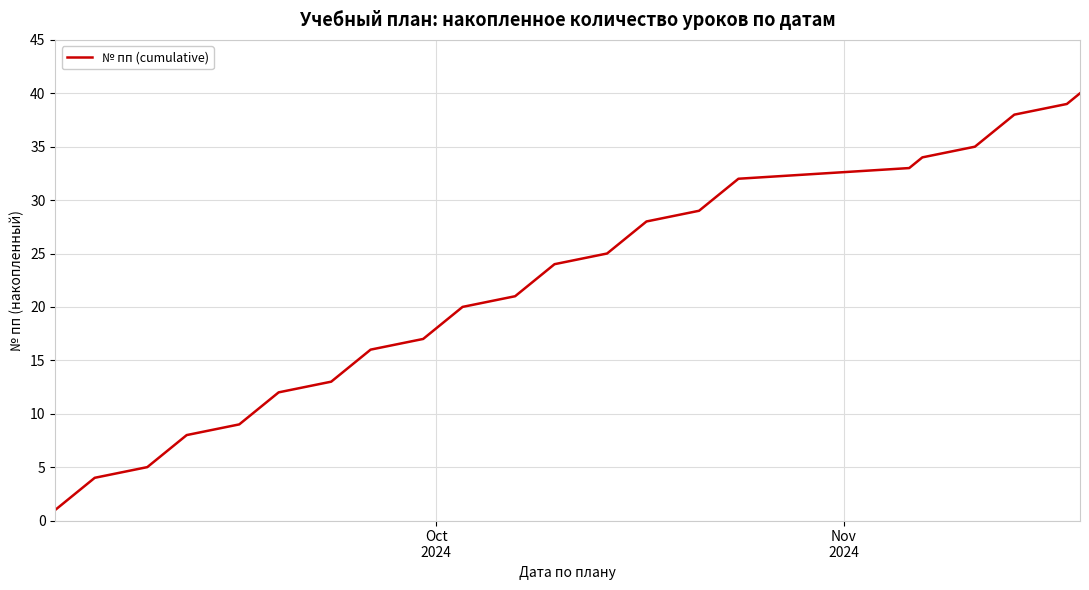

What is the maximum value shown in the chart?

40